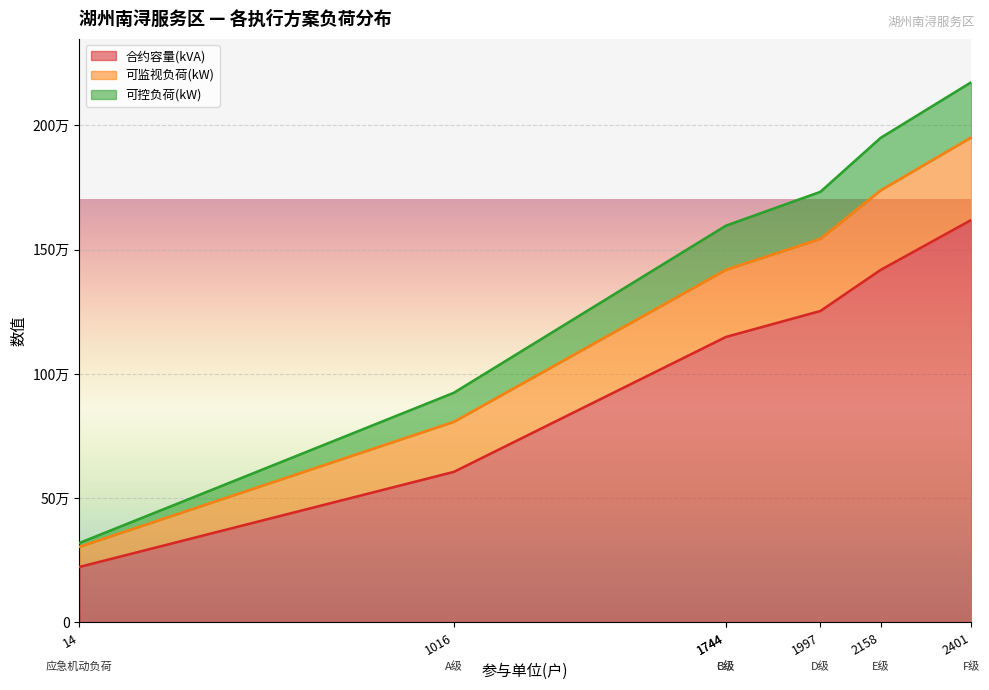

At which label does 可控负荷(kW) first exceed 177415?

B级